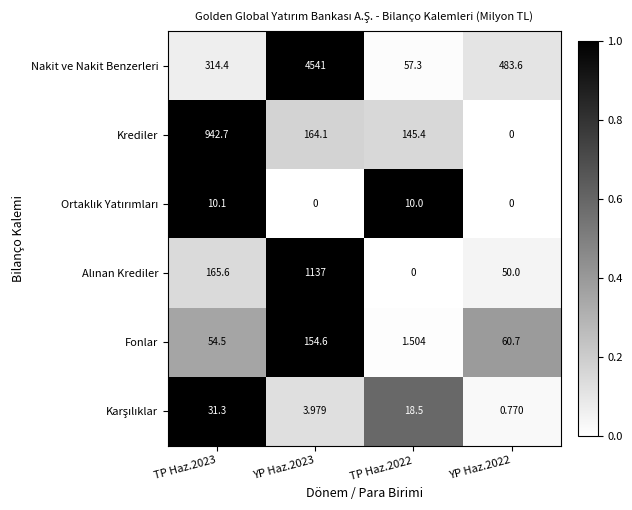

Which series has the widest spread of values?

Nakit ve Nakit Benzerleri